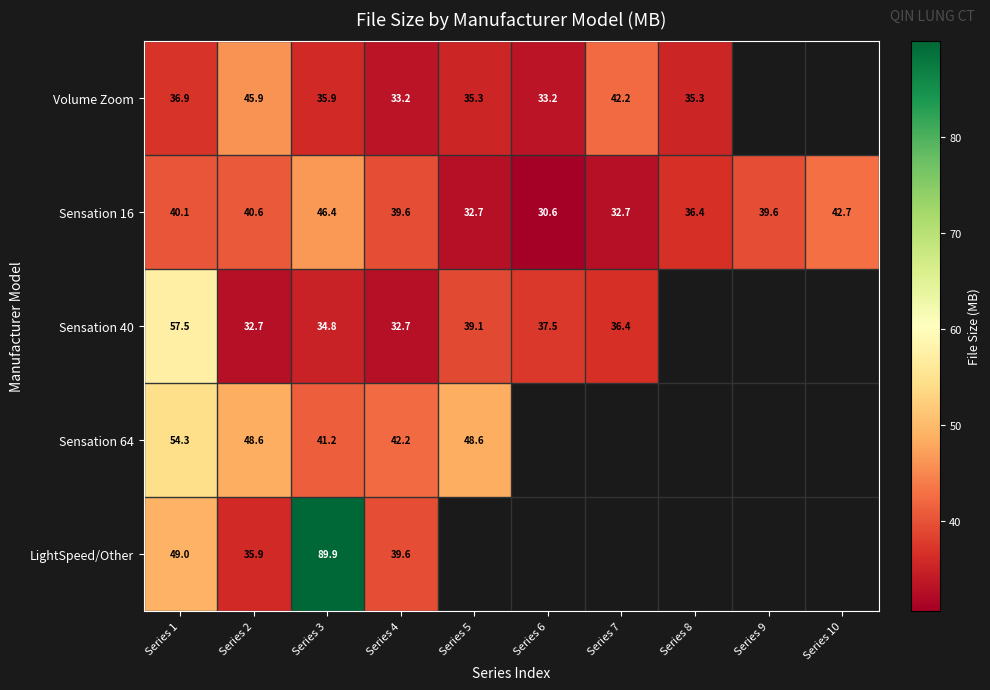

At which category does the chart reach its peak across all series?

Series 3